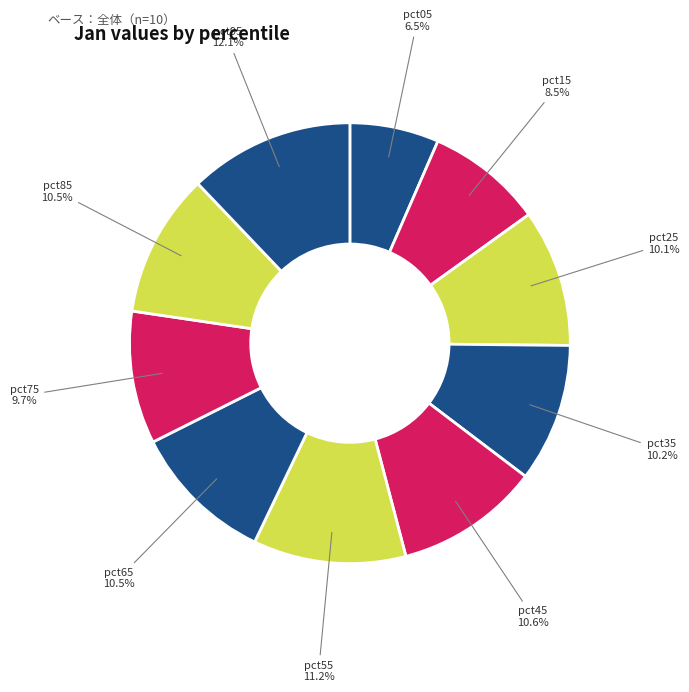

How many slices are in this pie chart?

10